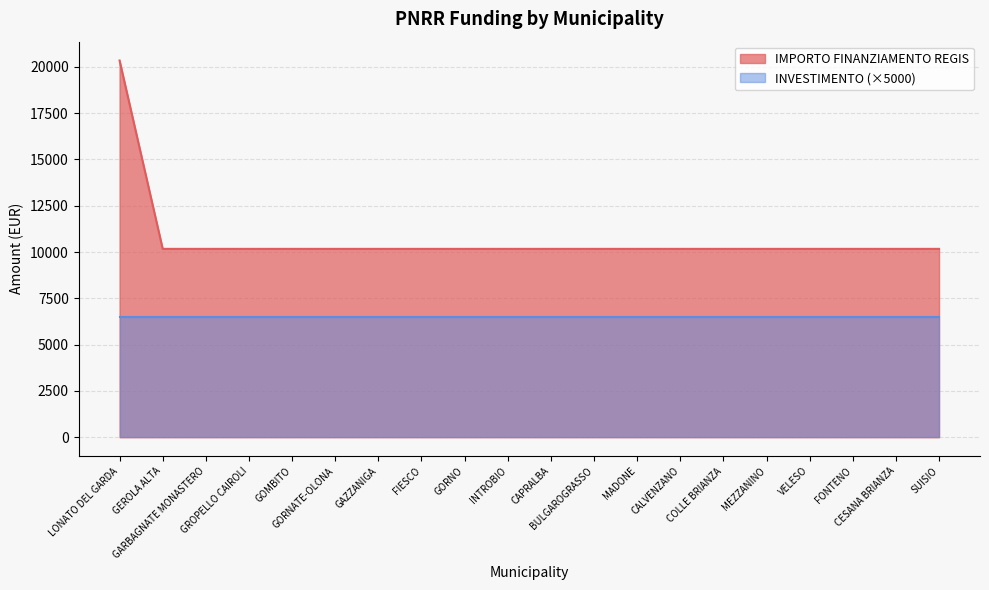

What is the value of the 10th point from the left?

10172